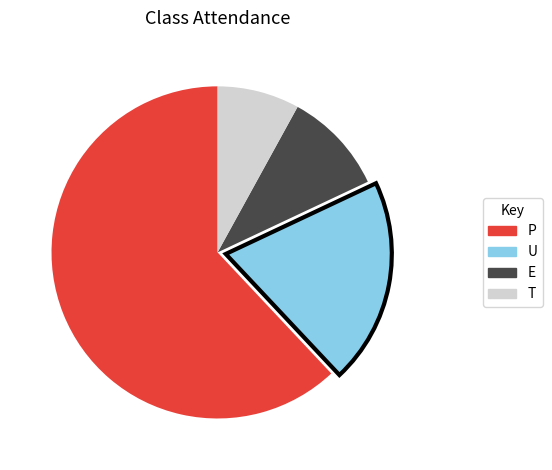

The P slice represents 62% of the pie. True or false?

True